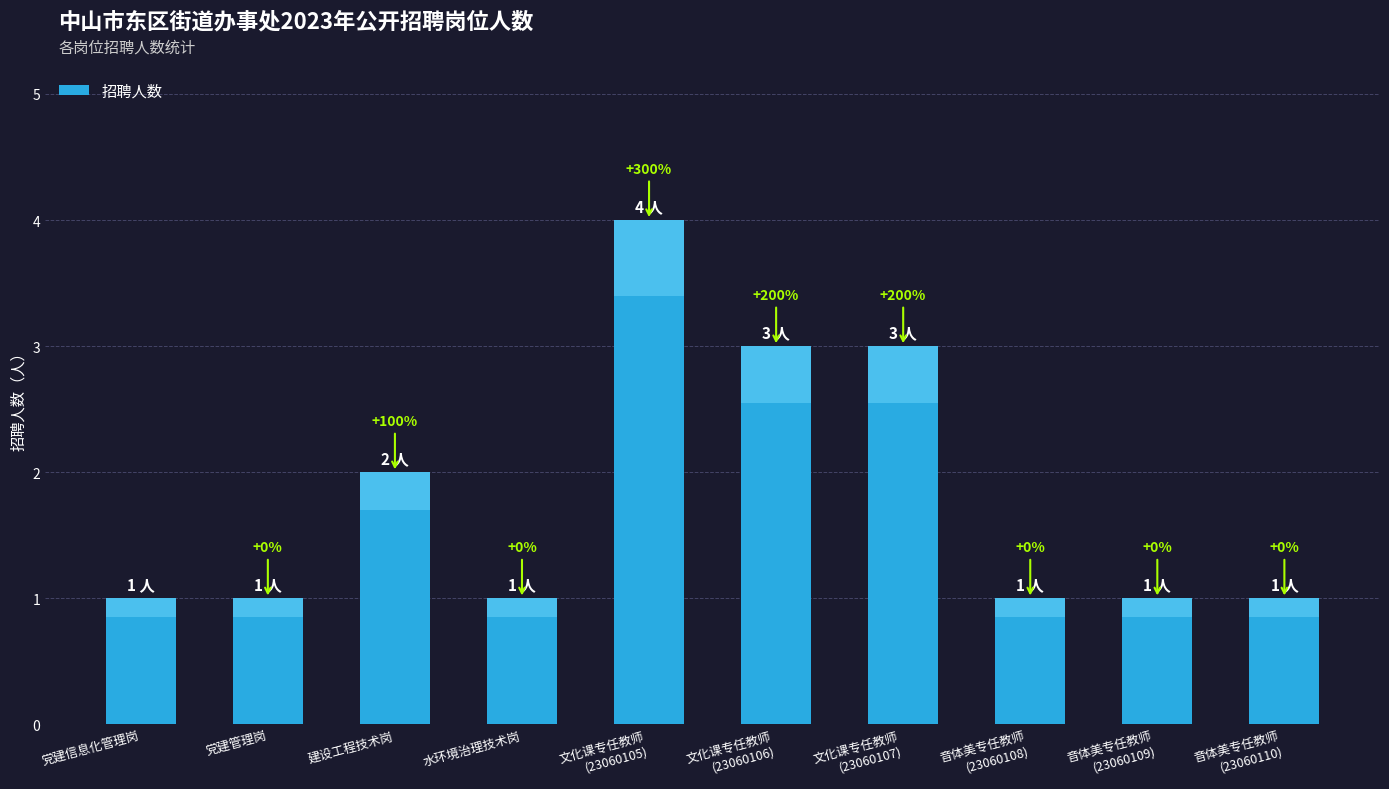

Count the number of values greater than 1.

4